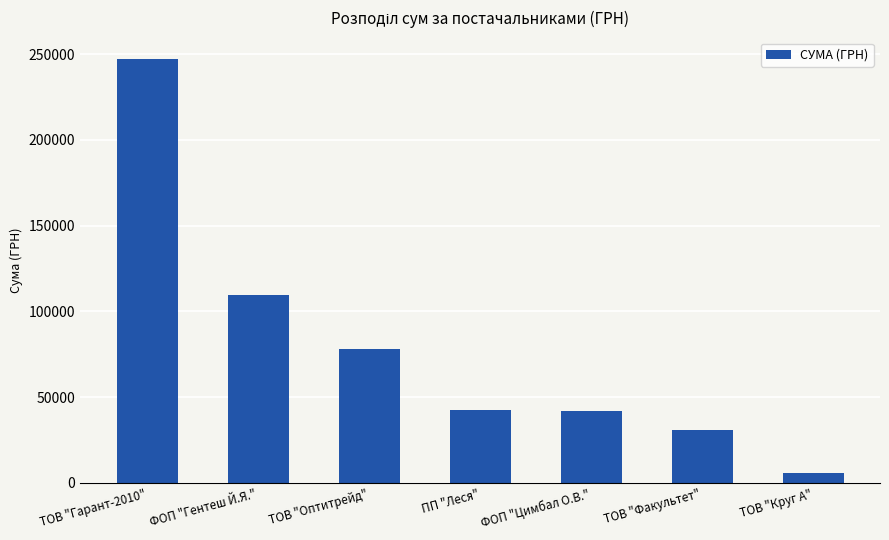

Read the value at ТОВ "Факультет".

31044.3